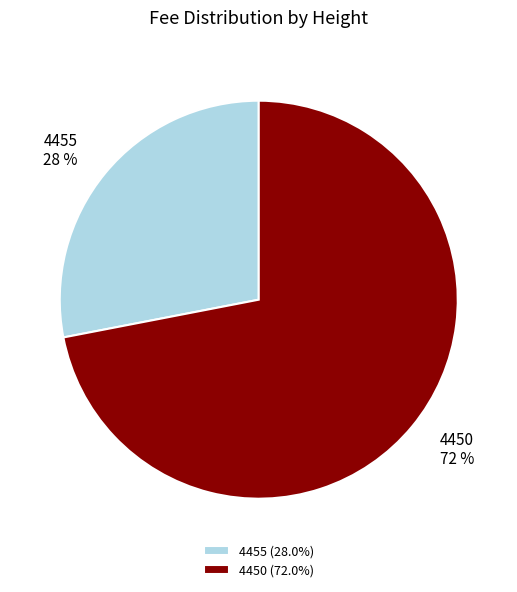

Which slice represents more than half of the pie?

4450